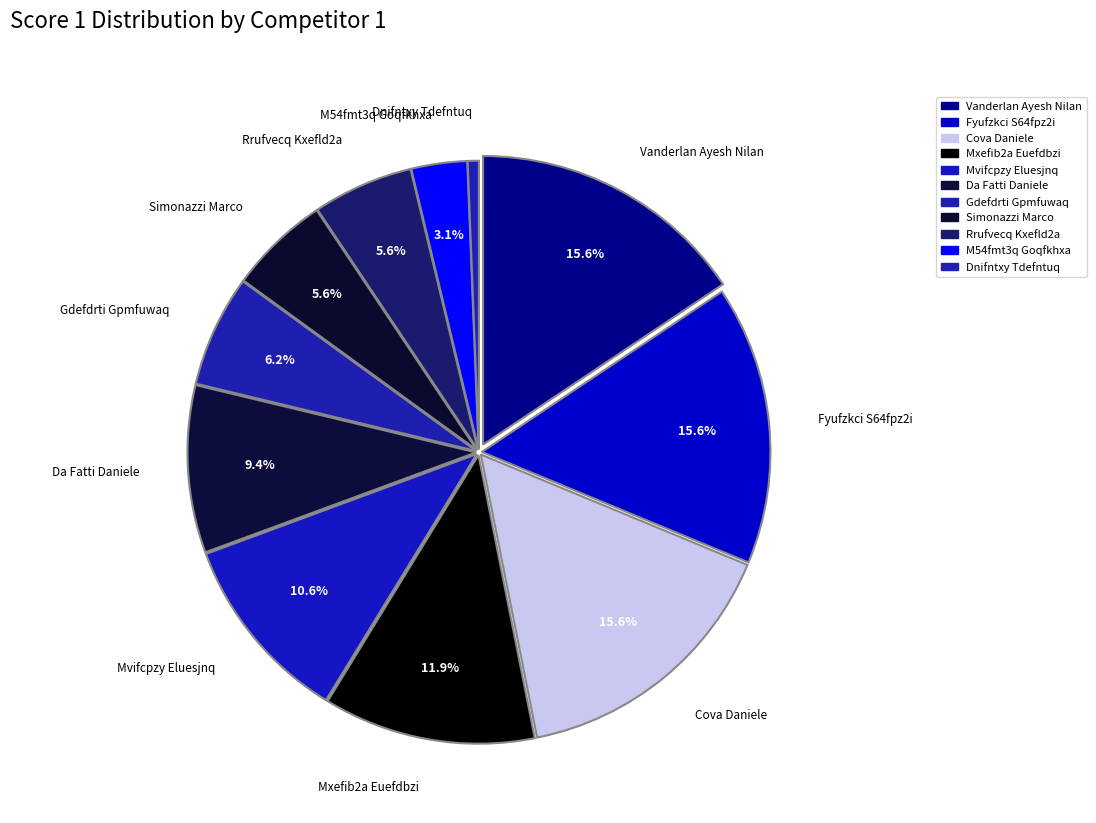

Count the number of slices in the pie.

11